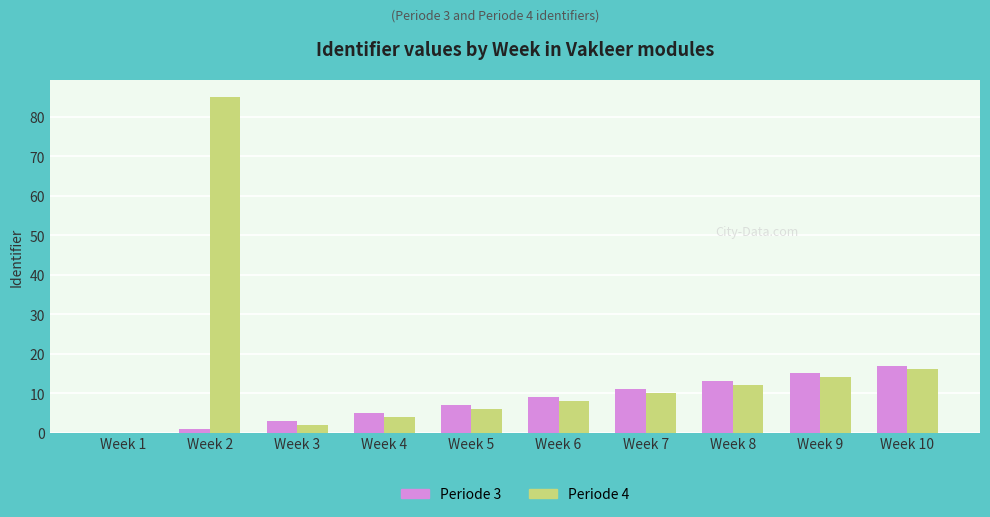

At which category is the sum across all series the highest?

Week 2